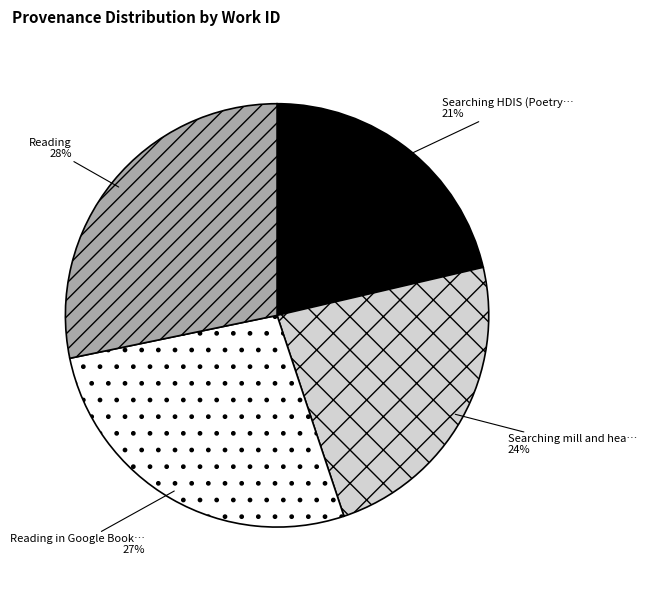

To the nearest percent, what is the difference between the largest and smallest slice percentages?

7%